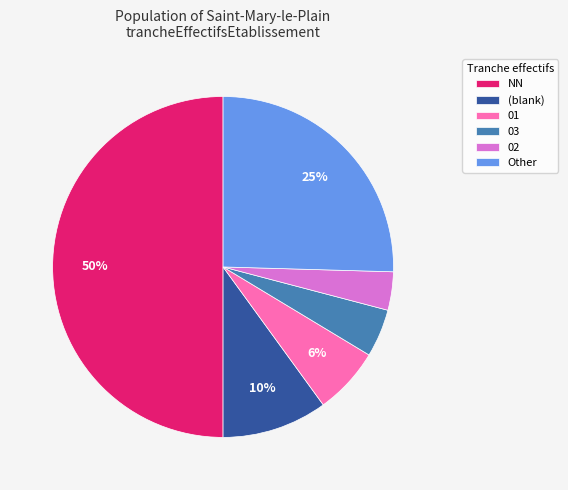

Do 01 and 03 together represent more than half of the pie?

No